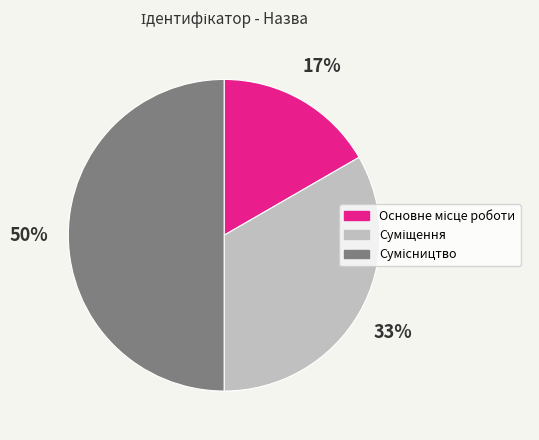

How many segments does this pie chart have?

3